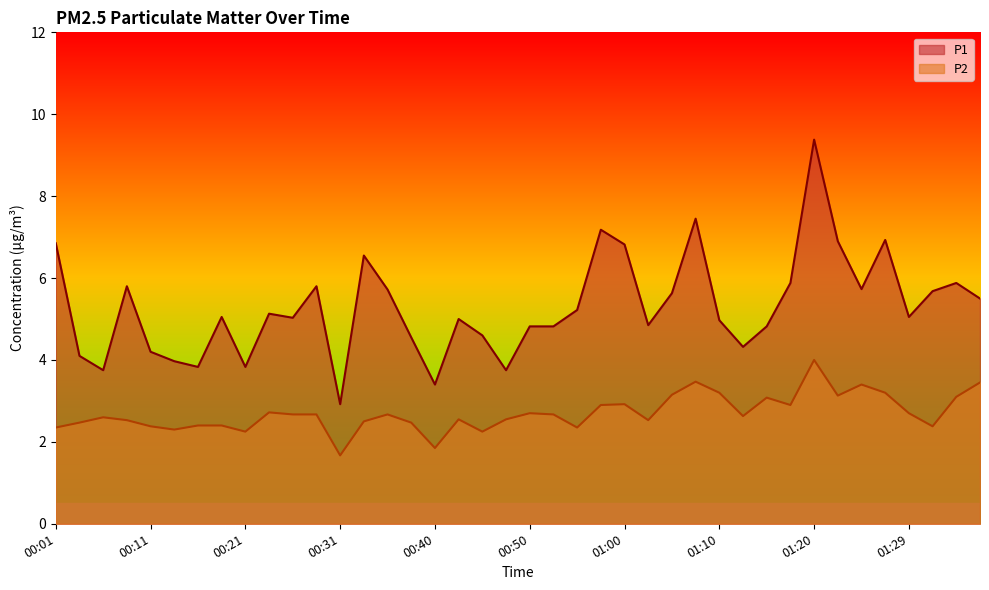

What is the sum of the P2 values at 00:53 and 00:28?

5.3